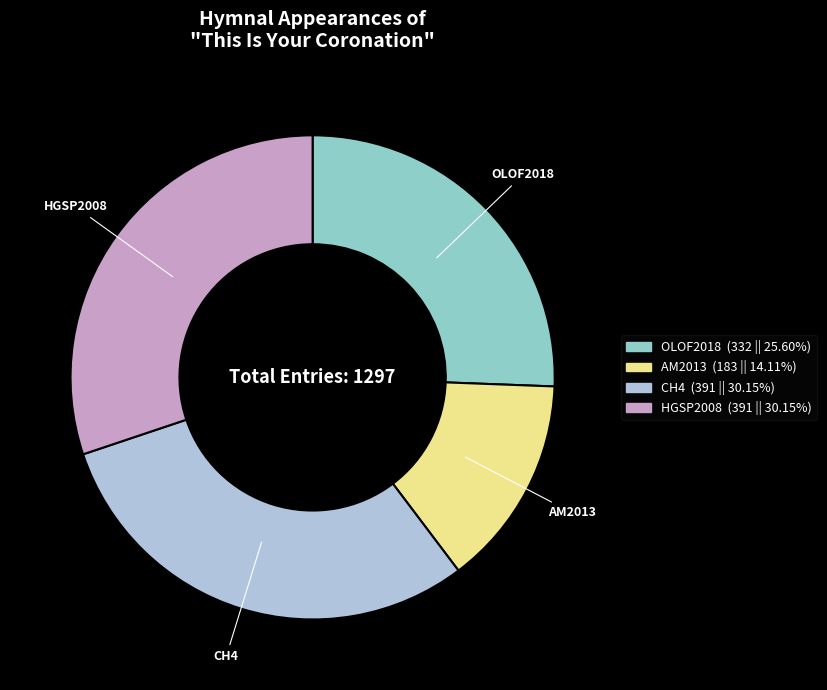

Does any single category account for the majority?

No